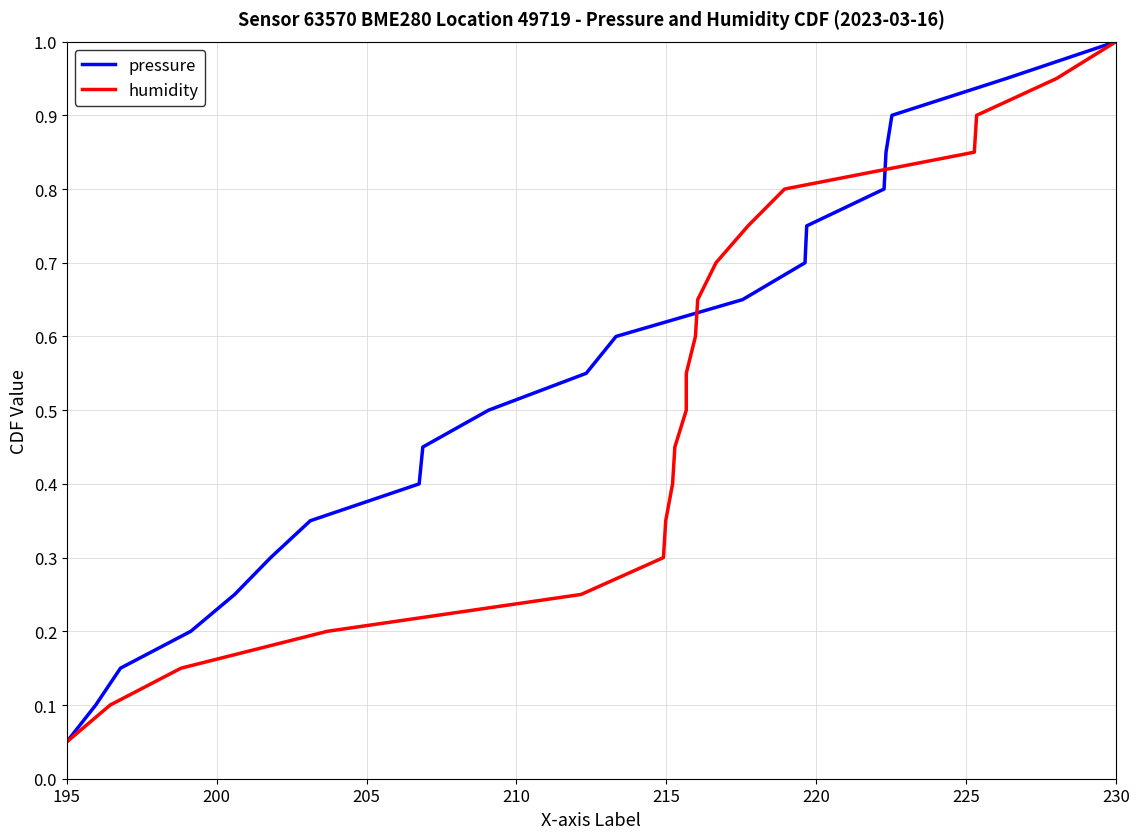

True or false: pressure has more than 0 interior local peaks.

False